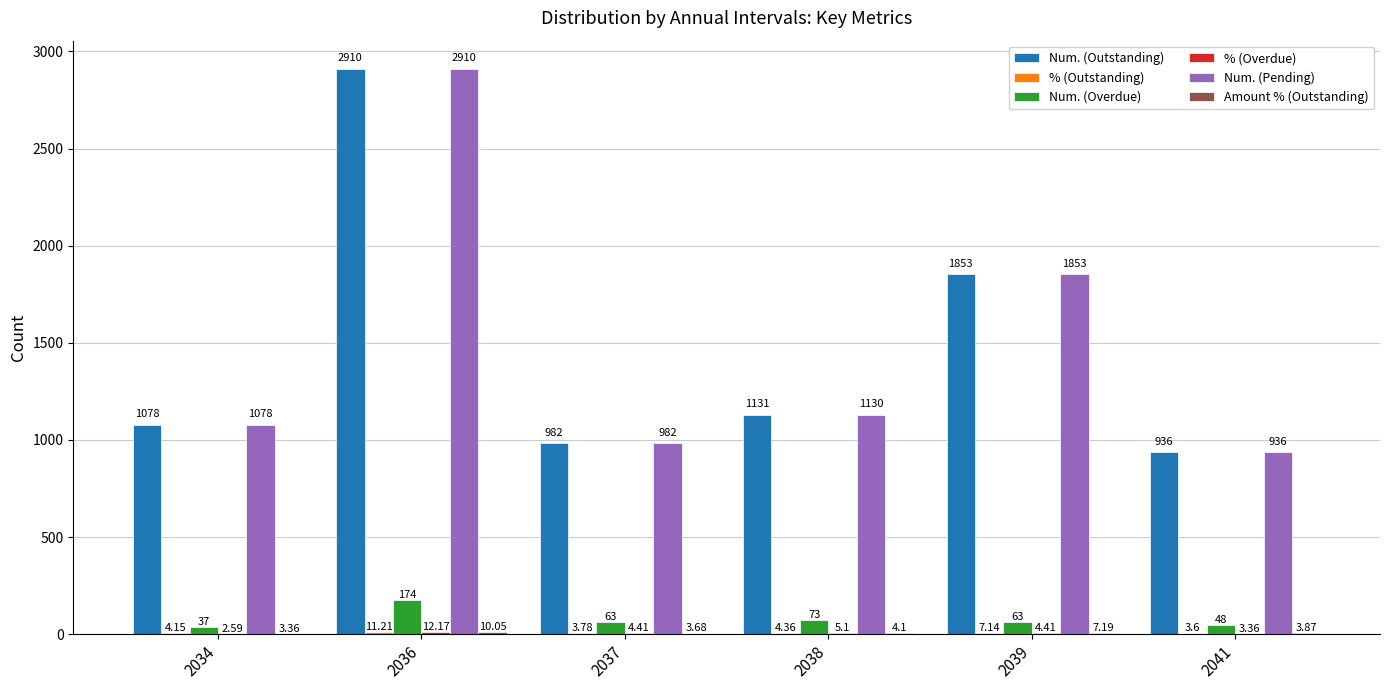

The value of Num. (Overdue) at 2037 is 63.0. True or false?

True